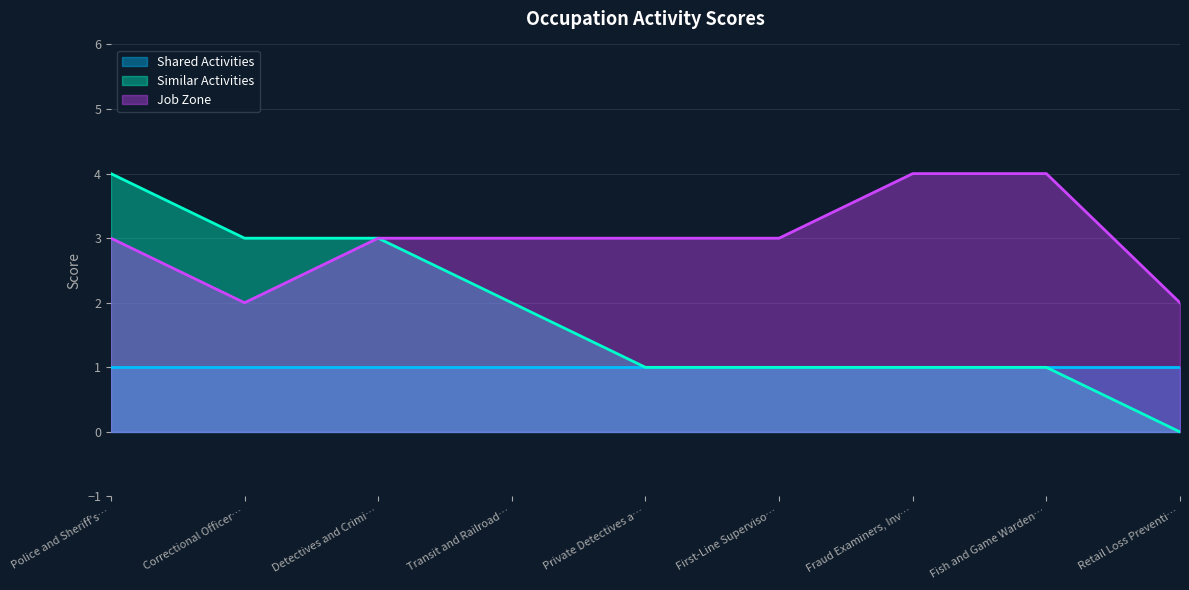

True or false: Shared Activities and Job Zone cross at least once.

False